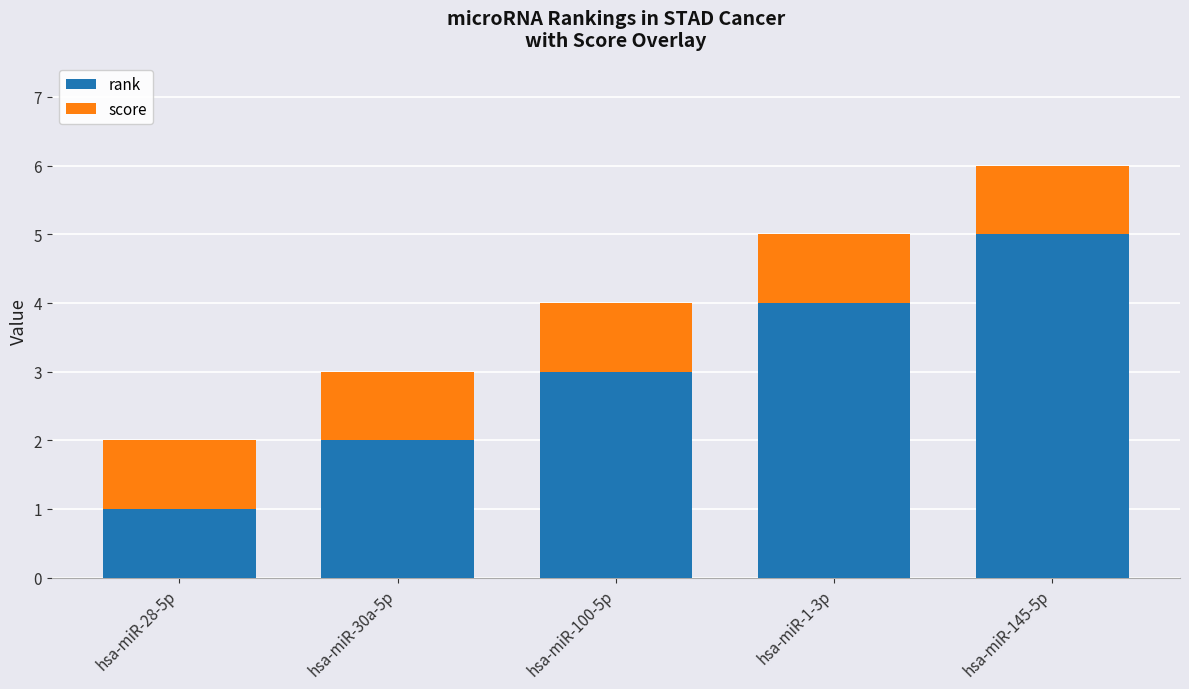

At which category is the sum across all series the highest?

hsa-miR-145-5p